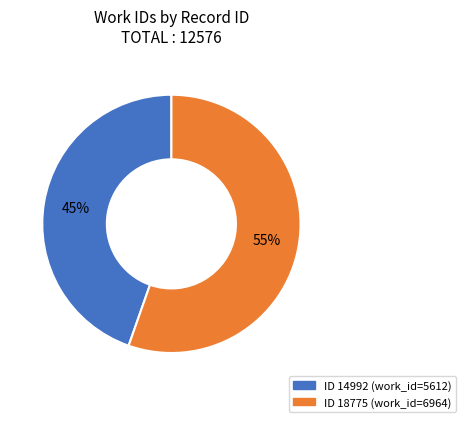

Is there any slice that represents more than half of the pie?

Yes